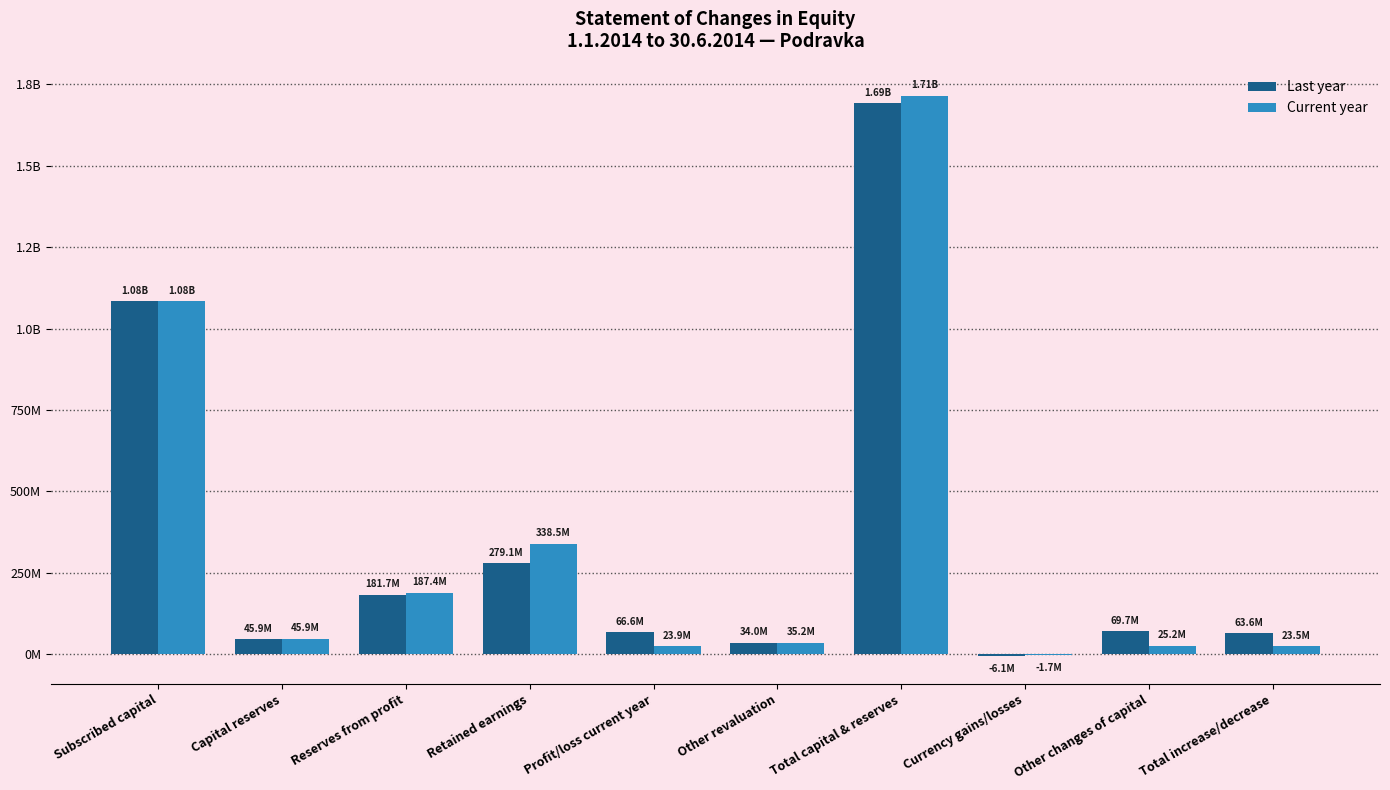

What is the value of the Current year bar at the 10th from the left?

23505759